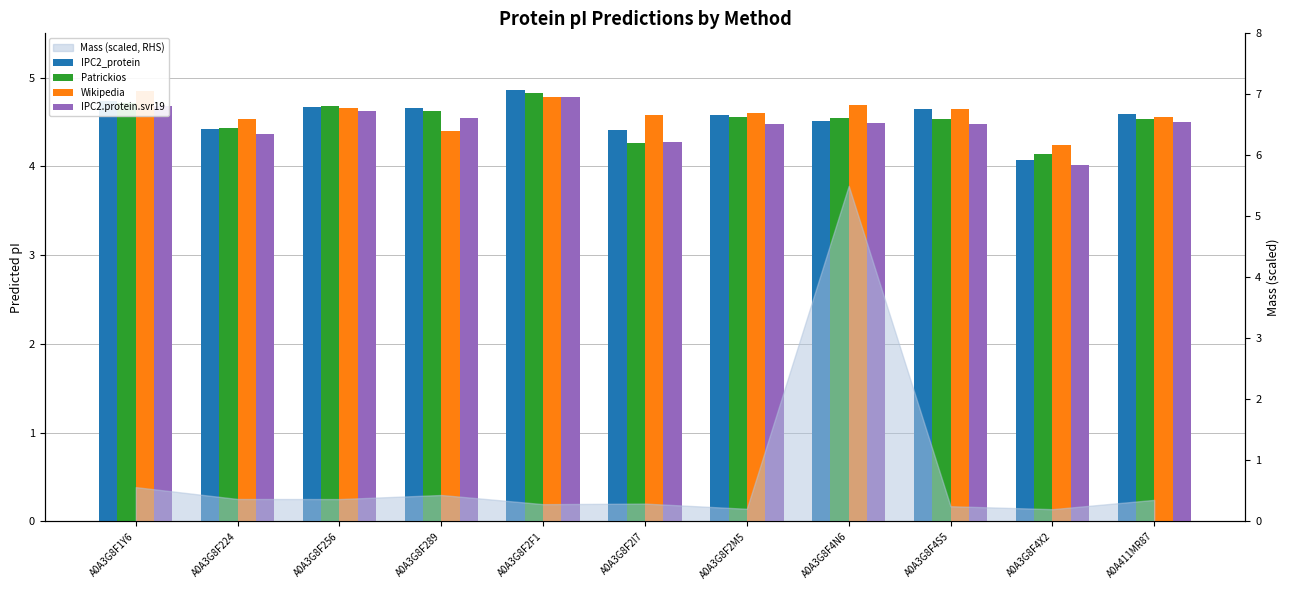

Which series has the widest spread of values?

IPC2_protein